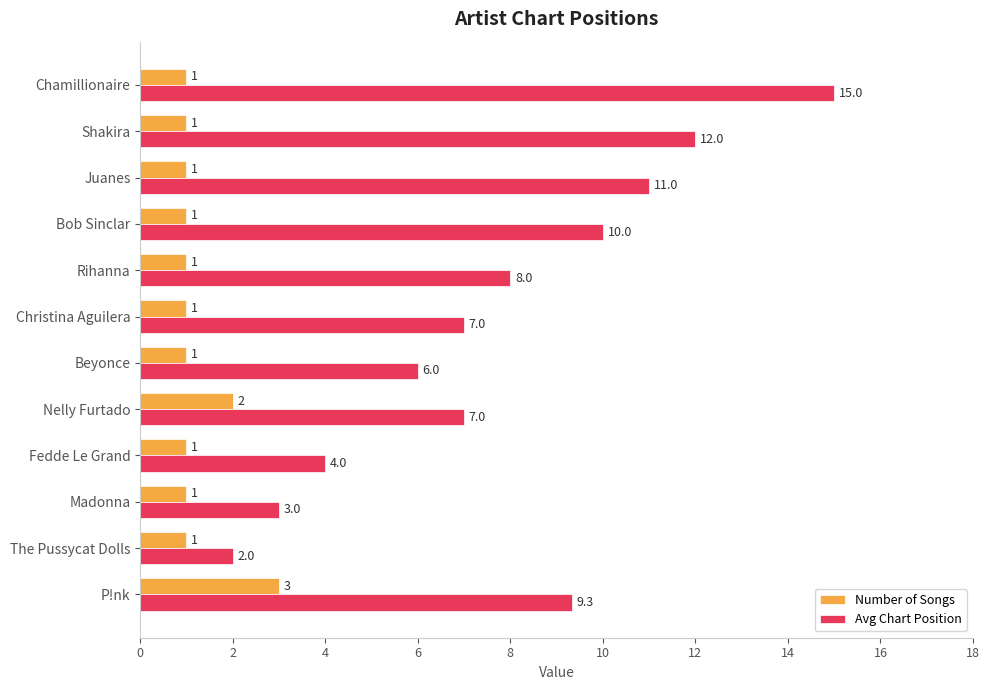

At which category is the sum across all series the highest?

Chamillionaire